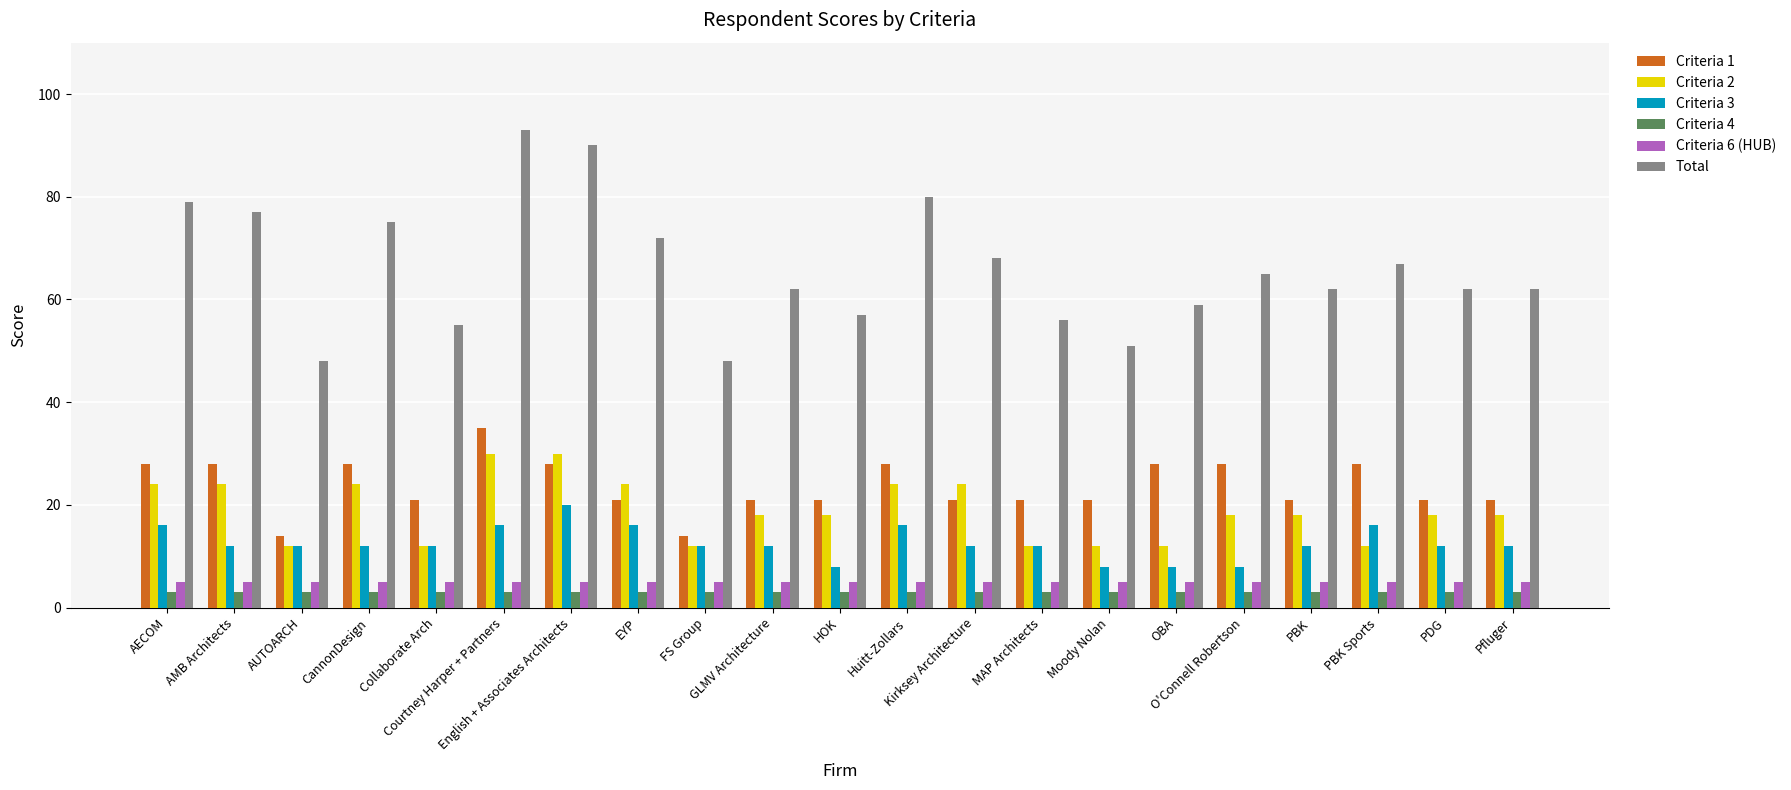

Reading left to right, extract all data points from this chart.

Criteria 1: AECOM=28	AMB Architects=28	AUTOARCH=14	CannonDesign=28	Collaborate Arch=21	Courtney Harper + Partners=35	English + Associates Architects=28	EYP=21	FS Group=14	GLMV Architecture=21	HOK=21	Huitt-Zollars=28	Kirksey Architecture=21	MAP Architects=21	Moody Nolan=21	OBA=28	O'Connell Robertson=28	PBK=21	PBK Sports=28	PDG=21	Pfluger=21
Criteria 2: AECOM=24	AMB Architects=24	AUTOARCH=12	CannonDesign=24	Collaborate Arch=12	Courtney Harper + Partners=30	English + Associates Architects=30	EYP=24	FS Group=12	GLMV Architecture=18	HOK=18	Huitt-Zollars=24	Kirksey Architecture=24	MAP Architects=12	Moody Nolan=12	OBA=12	O'Connell Robertson=18	PBK=18	PBK Sports=12	PDG=18	Pfluger=18
Criteria 3: AECOM=16	AMB Architects=12	AUTOARCH=12	CannonDesign=12	Collaborate Arch=12	Courtney Harper + Partners=16	English + Associates Architects=20	EYP=16	FS Group=12	GLMV Architecture=12	HOK=8	Huitt-Zollars=16	Kirksey Architecture=12	MAP Architects=12	Moody Nolan=8	OBA=8	O'Connell Robertson=8	PBK=12	PBK Sports=16	PDG=12	Pfluger=12
Criteria 4: AECOM=3	AMB Architects=3	AUTOARCH=3	CannonDesign=3	Collaborate Arch=3	Courtney Harper + Partners=3	English + Associates Architects=3	EYP=3	FS Group=3	GLMV Architecture=3	HOK=3	Huitt-Zollars=3	Kirksey Architecture=3	MAP Architects=3	Moody Nolan=3	OBA=3	O'Connell Robertson=3	PBK=3	PBK Sports=3	PDG=3	Pfluger=3
Criteria 6 (HUB): AECOM=5	AMB Architects=5	AUTOARCH=5	CannonDesign=5	Collaborate Arch=5	Courtney Harper + Partners=5	English + Associates Architects=5	EYP=5	FS Group=5	GLMV Architecture=5	HOK=5	Huitt-Zollars=5	Kirksey Architecture=5	MAP Architects=5	Moody Nolan=5	OBA=5	O'Connell Robertson=5	PBK=5	PBK Sports=5	PDG=5	Pfluger=5
Total: AECOM=79	AMB Architects=77	AUTOARCH=48	CannonDesign=75	Collaborate Arch=55	Courtney Harper + Partners=93	English + Associates Architects=90	EYP=72	FS Group=48	GLMV Architecture=62	HOK=57	Huitt-Zollars=80	Kirksey Architecture=68	MAP Architects=56	Moody Nolan=51	OBA=59	O'Connell Robertson=65	PBK=62	PBK Sports=67	PDG=62	Pfluger=62